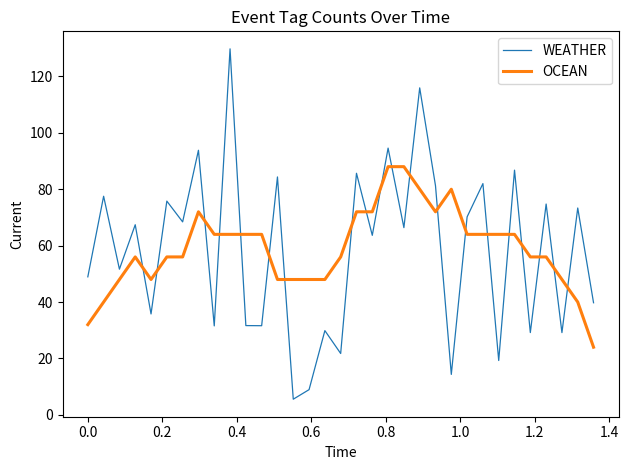

What is the greatest value displayed?

129.8